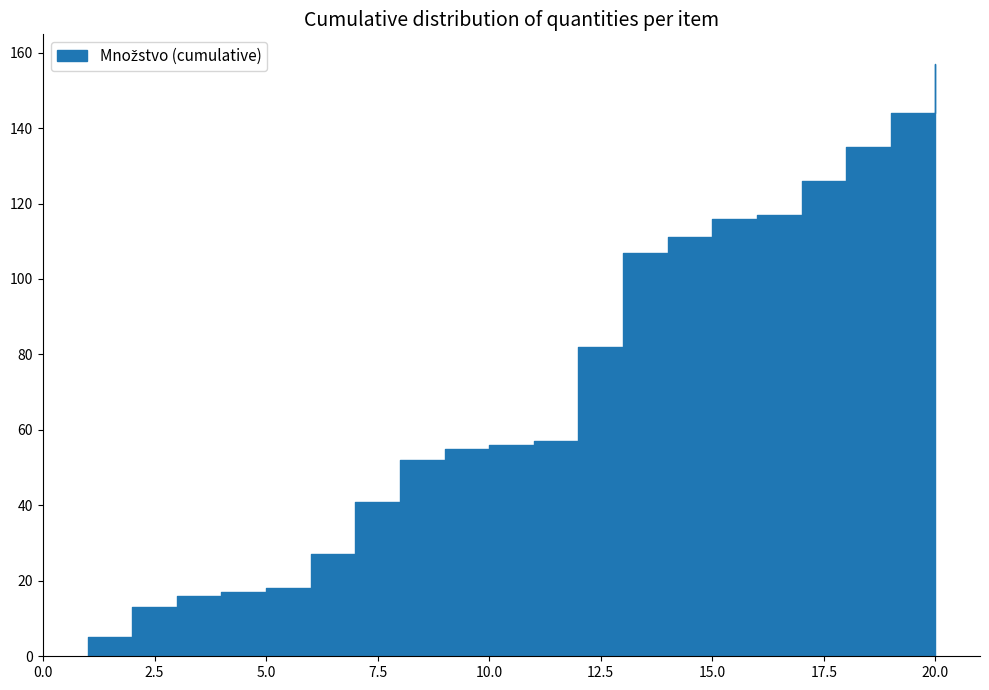

What is the greatest value displayed?

157